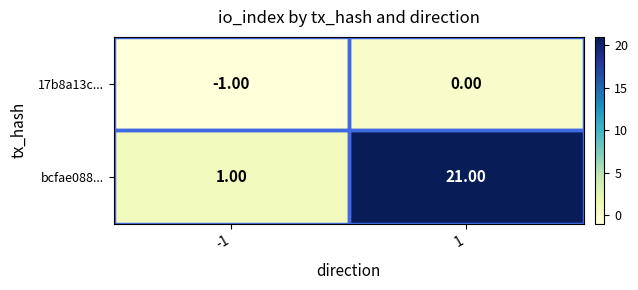

Is the value of 17b8a13c... at -1 greater than the value of bcfae088... at 1?

No